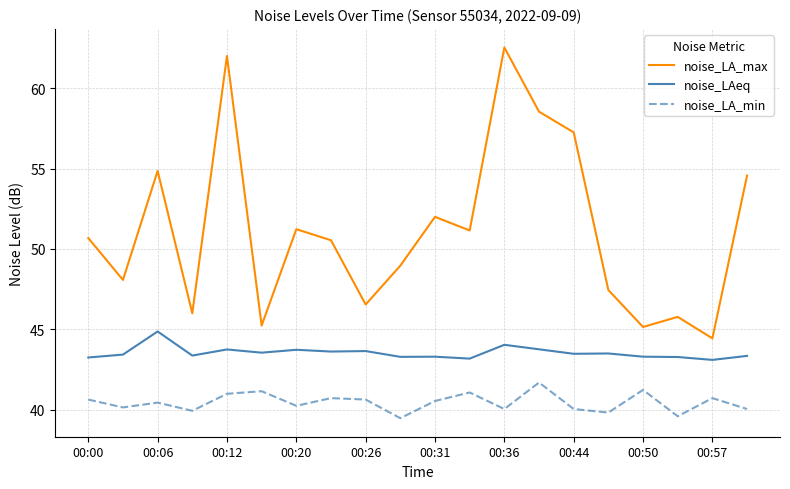

What is the lowest value of the noise_LAeq series?

43.1